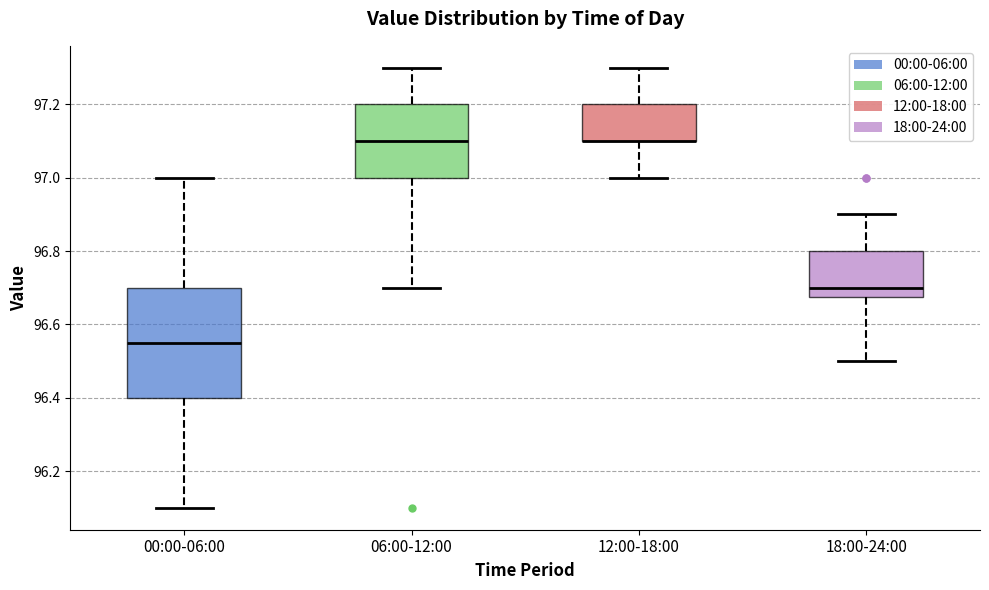

Where does the upper whisker of the box for 00:00-06:00 end on the y-axis? The values are not printed on the chart, so give them approximately, as read against the axis.

97.00